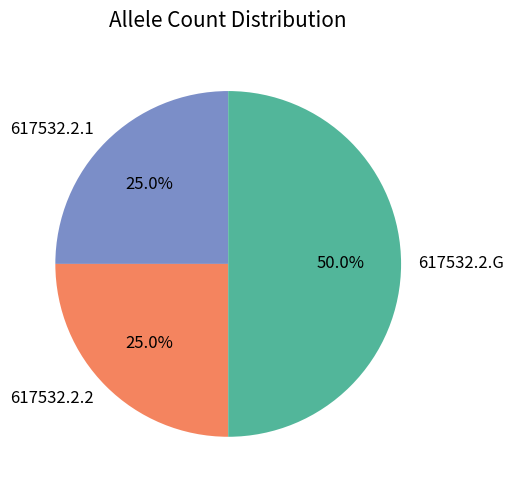

Which category has the biggest portion of the pie?

617532.2.G